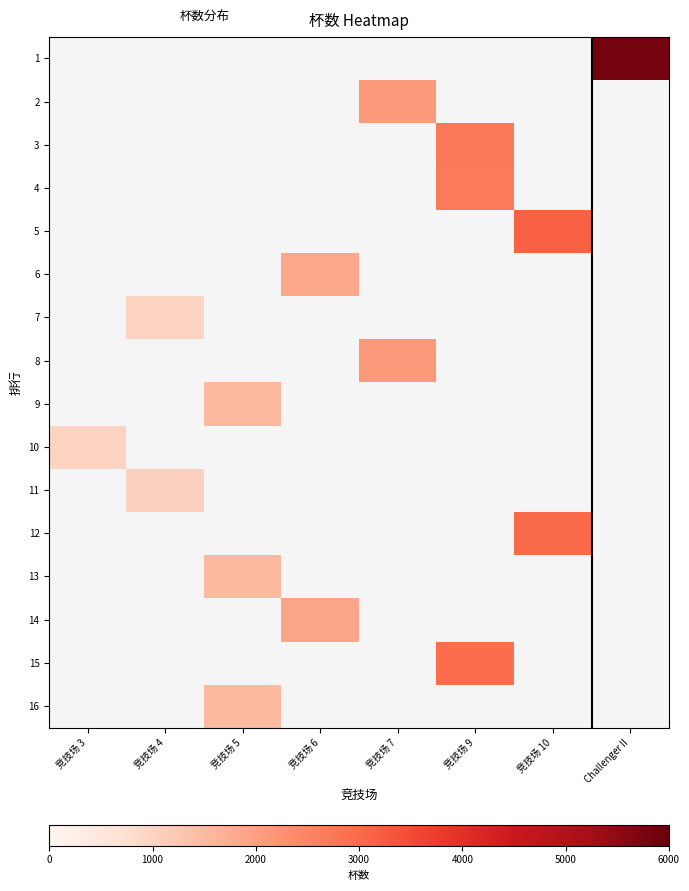

How many values in 12 are above zero?

1